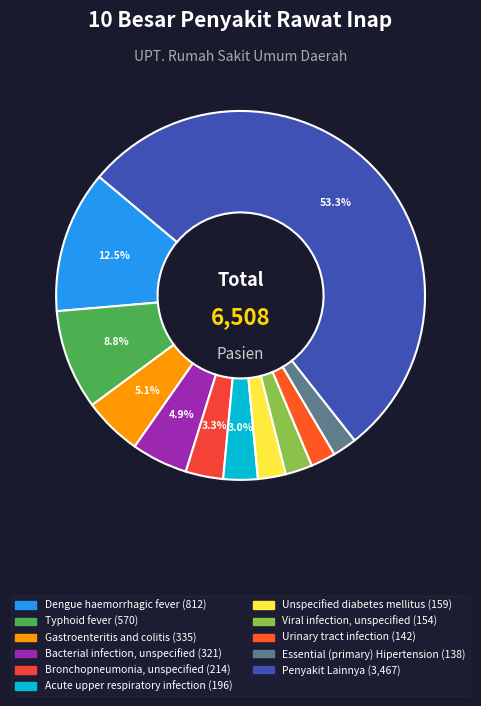

What percentage is NOT represented by Acute upper respiratory infection?

97.0%